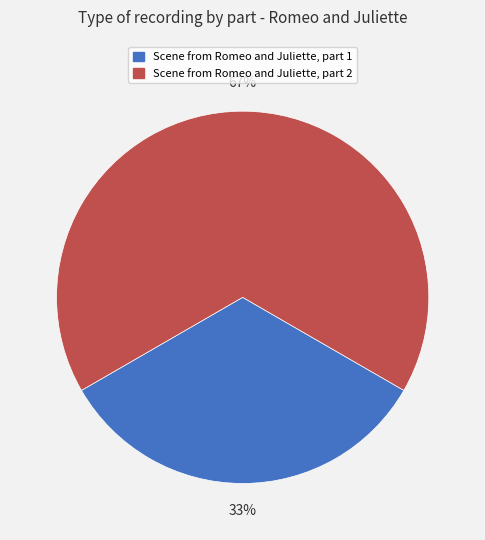

How many segments does this pie chart have?

2